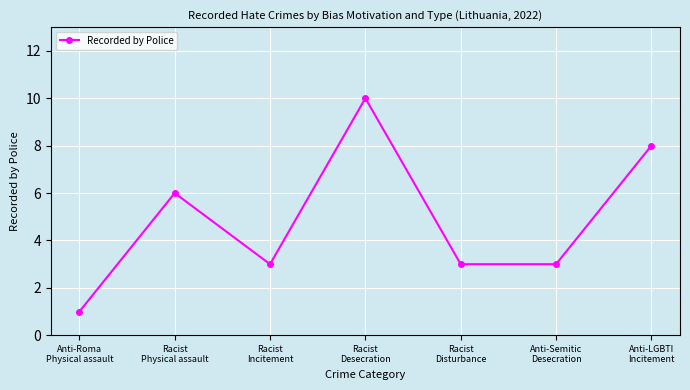

At which label does the data first exceed 3?

Racist
Physical assault